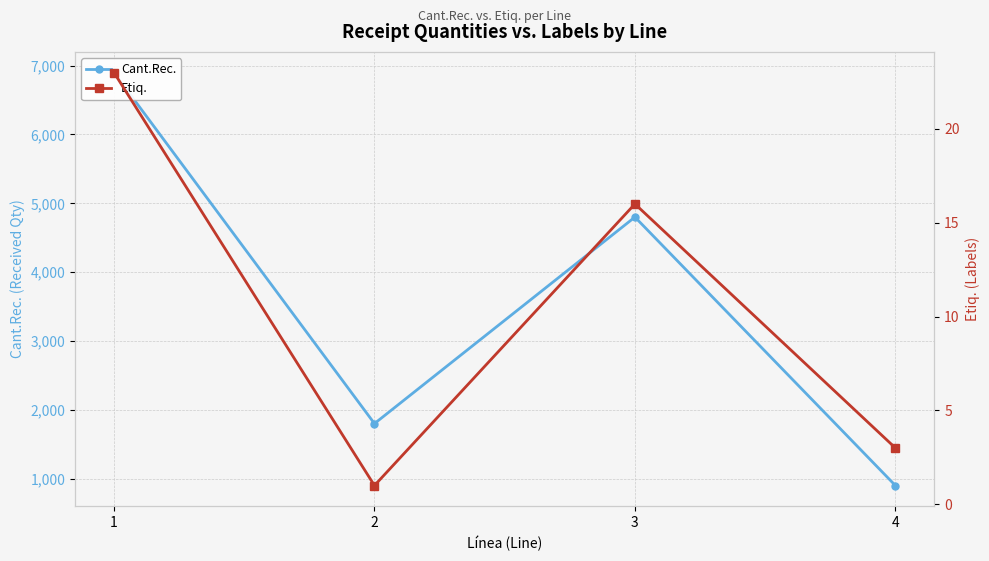

True or false: Etiq. and Cant.Rec. intersect in this chart.

False